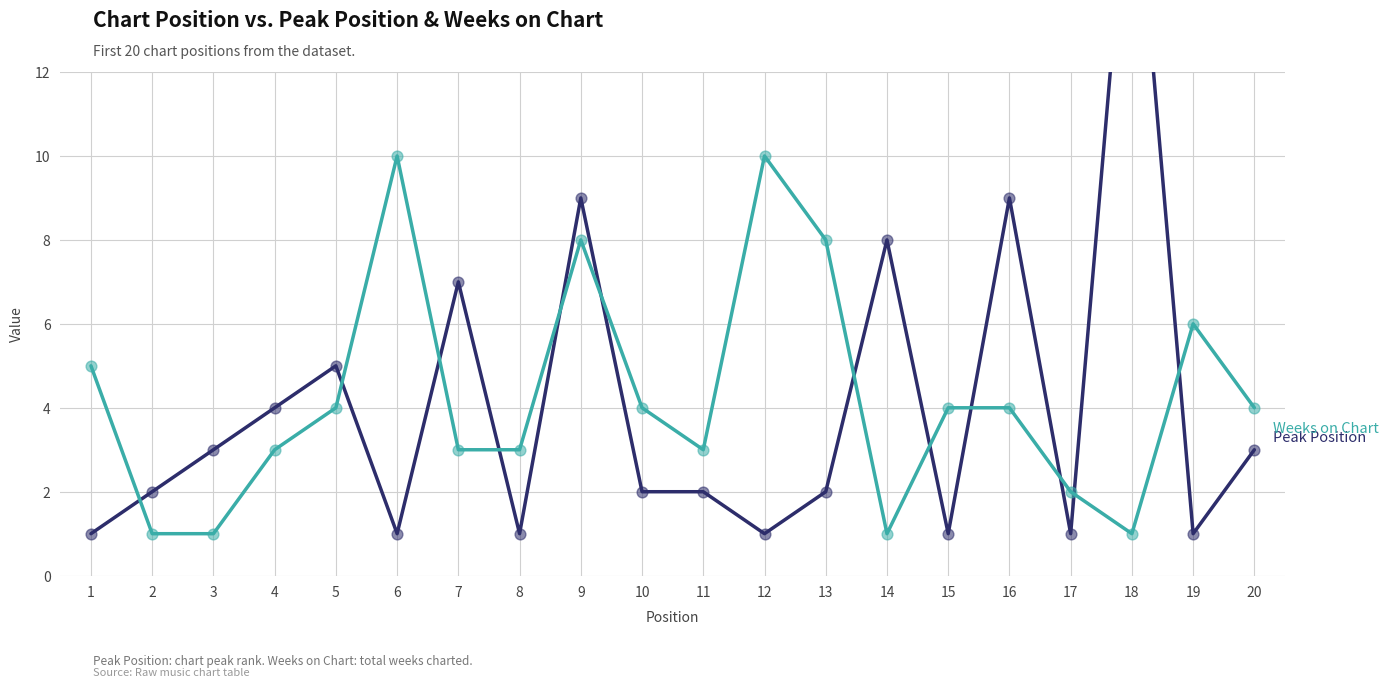

Which series has the largest Y range (max minus min)?

Peak Position